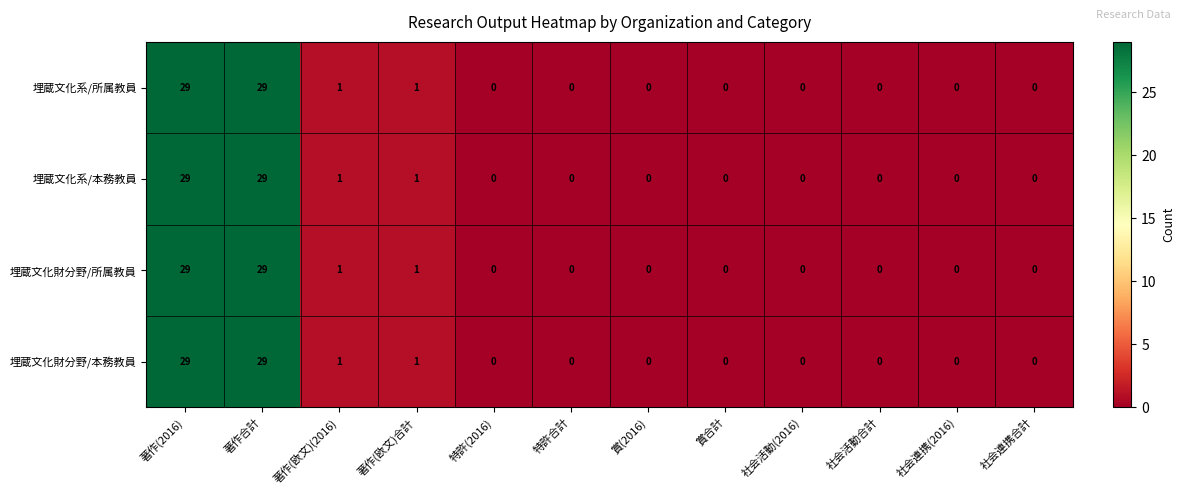

What is the average value of the 埋蔵文化系/所属教員 series?

5